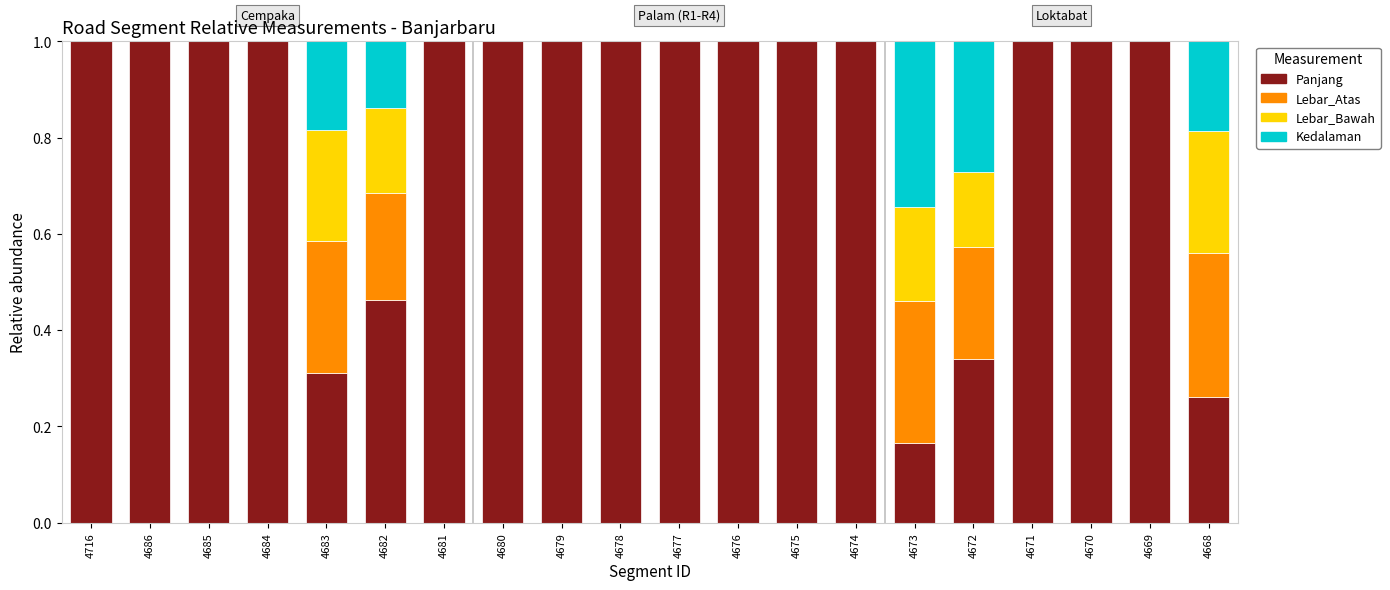

The Panjang series shows 0.3 at 4668. True or false?

True